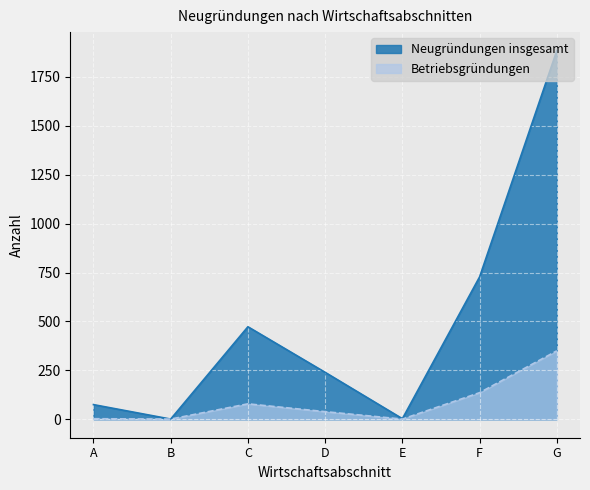

How many interior local peaks does the Neugründungen insgesamt series have?

1